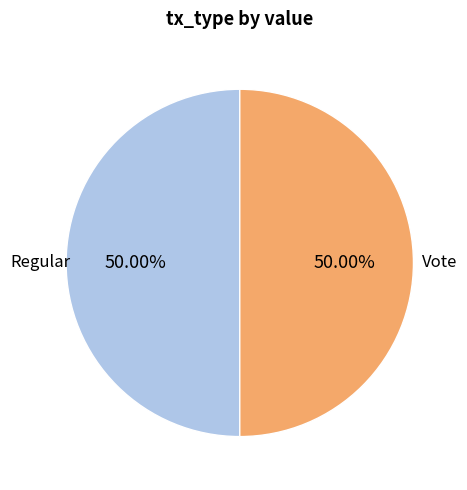

Combined, do Vote and Regular account for over 50%?

Yes